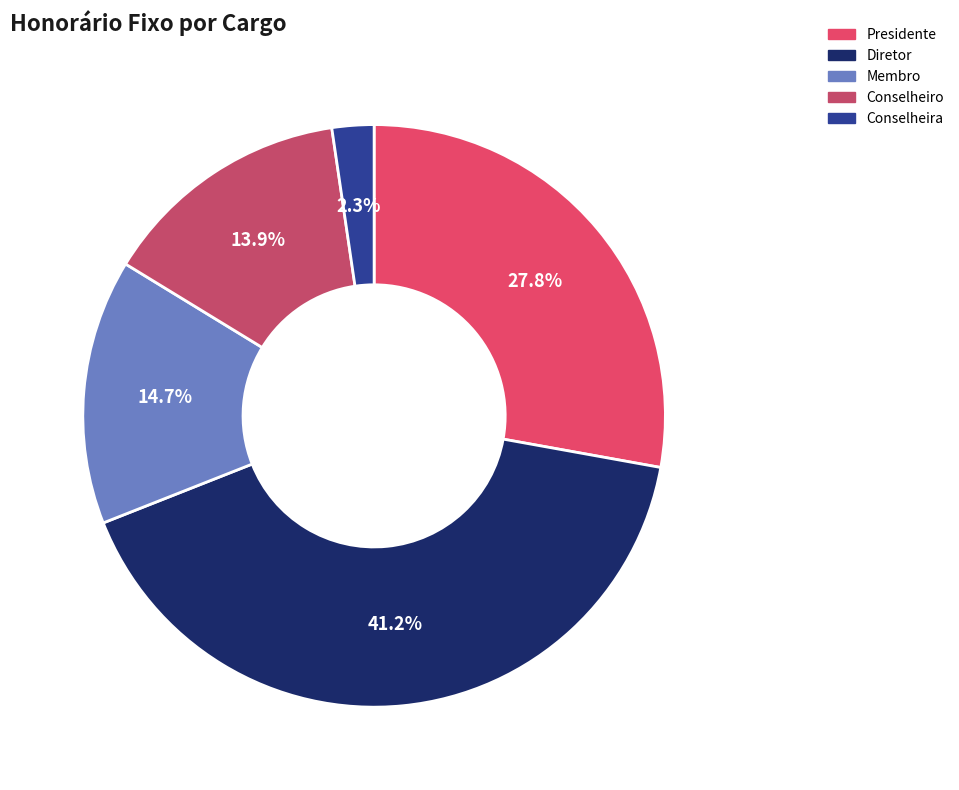

Does any single category account for the majority?

No